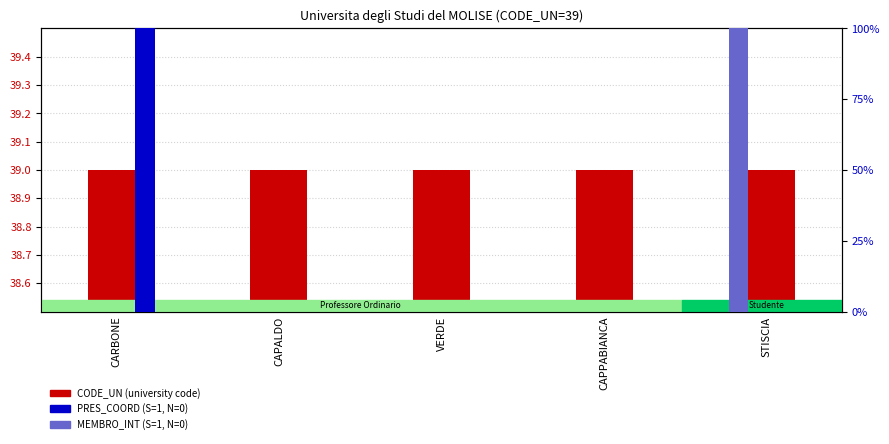

Where is MEMBRO_INT (S=1, N=0) nearest to the value 0?

CARBONE